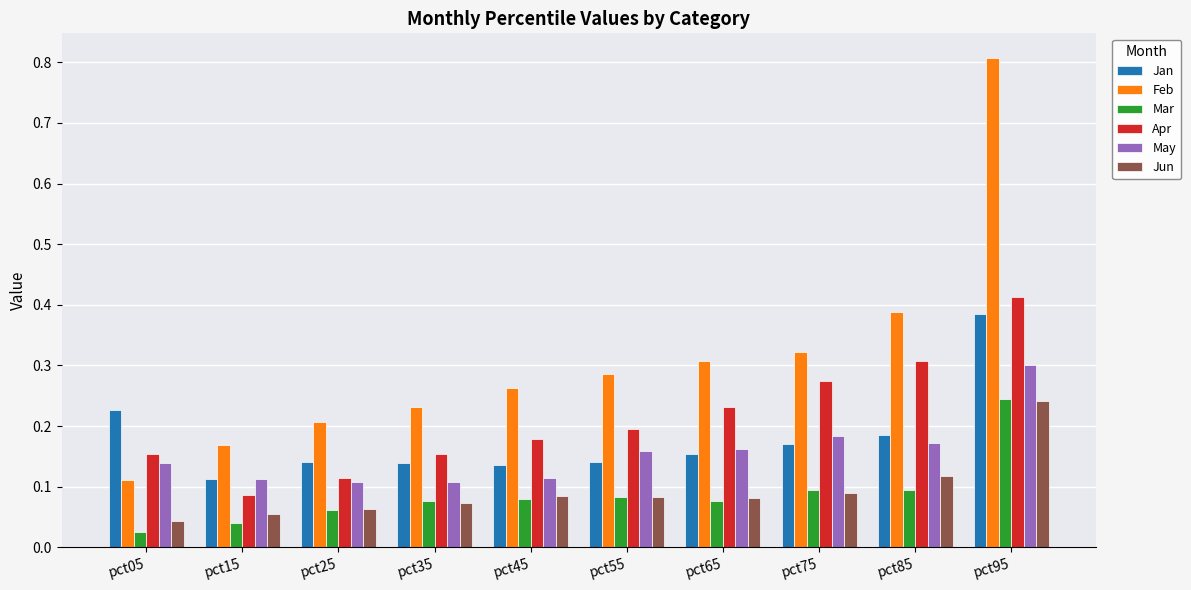

At which category does the chart reach its peak across all series?

pct95